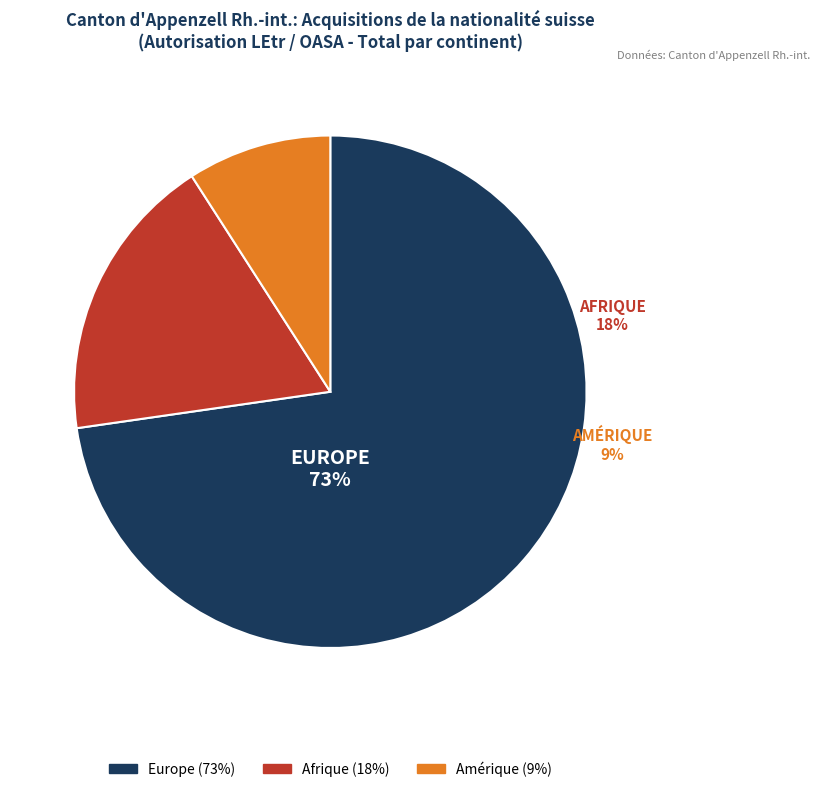

Does any single category account for the majority?

Yes